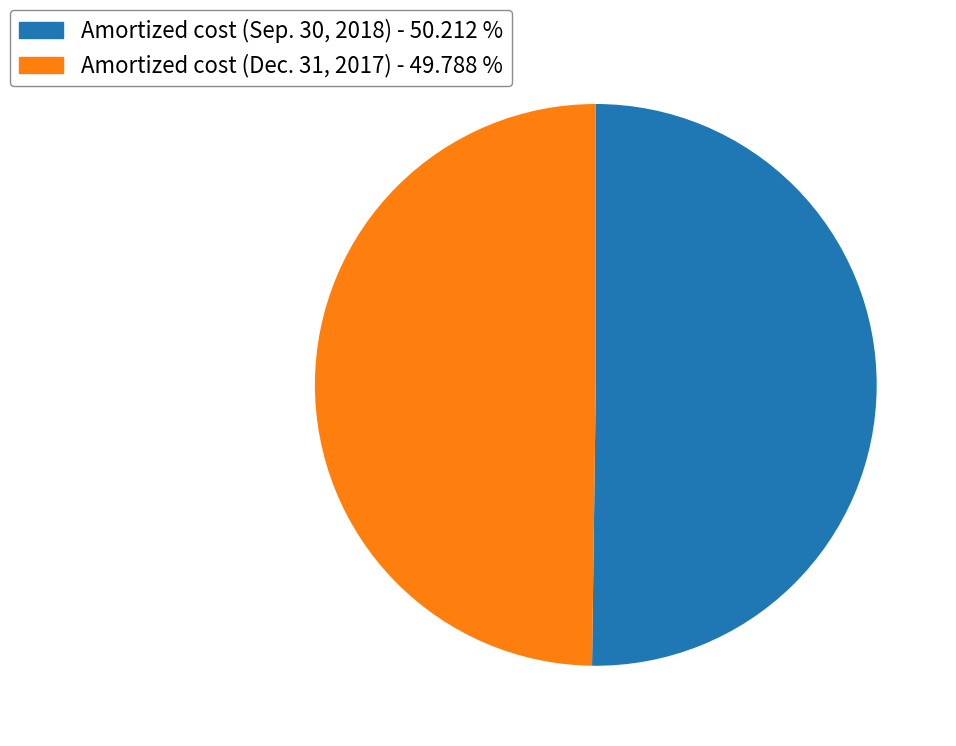

Approximately how many times larger is the value at Amortized cost (Dec. 31, 2017) compared to Amortized cost (Sep. 30, 2018)?

1.0